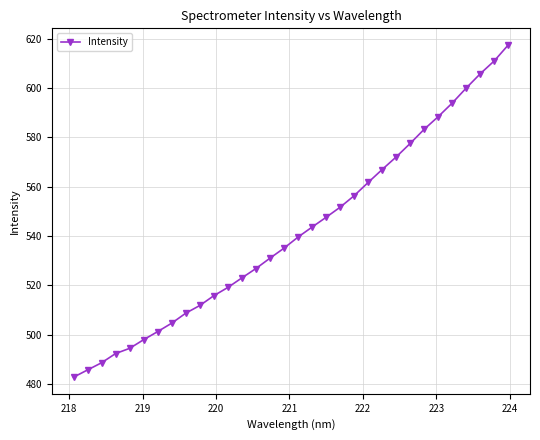

What is the difference between the maximum and minimum values?

134.8